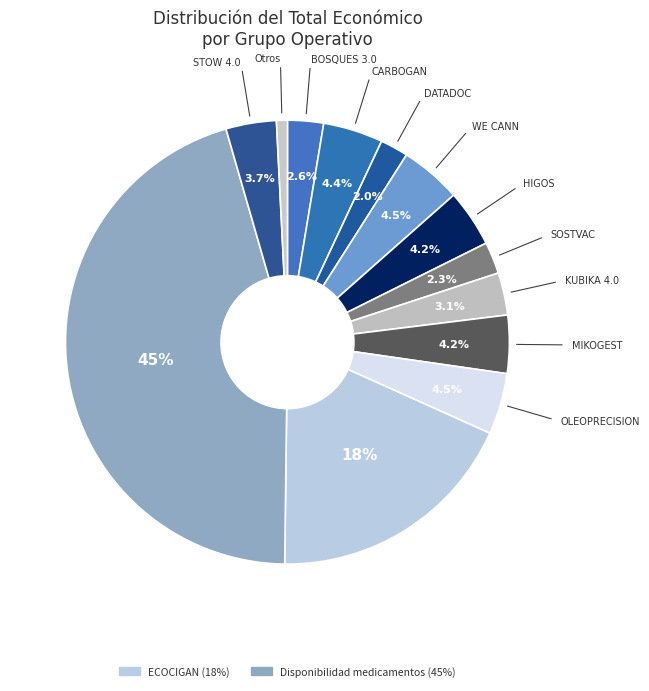

Which slice is the largest?

Disponibilidad medicamentos